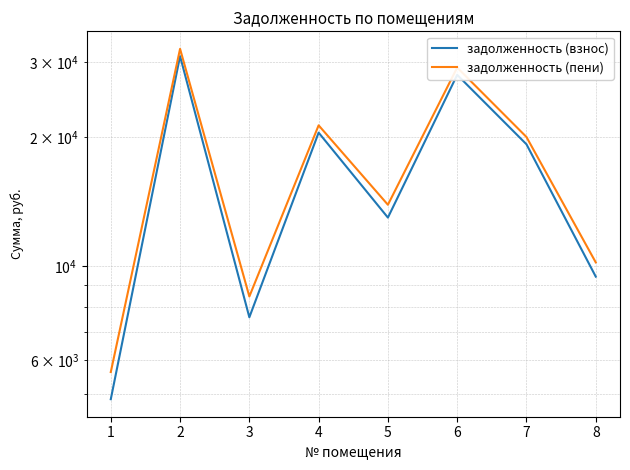

How many interior local valleys does the задолженность (взнос) series have?

2